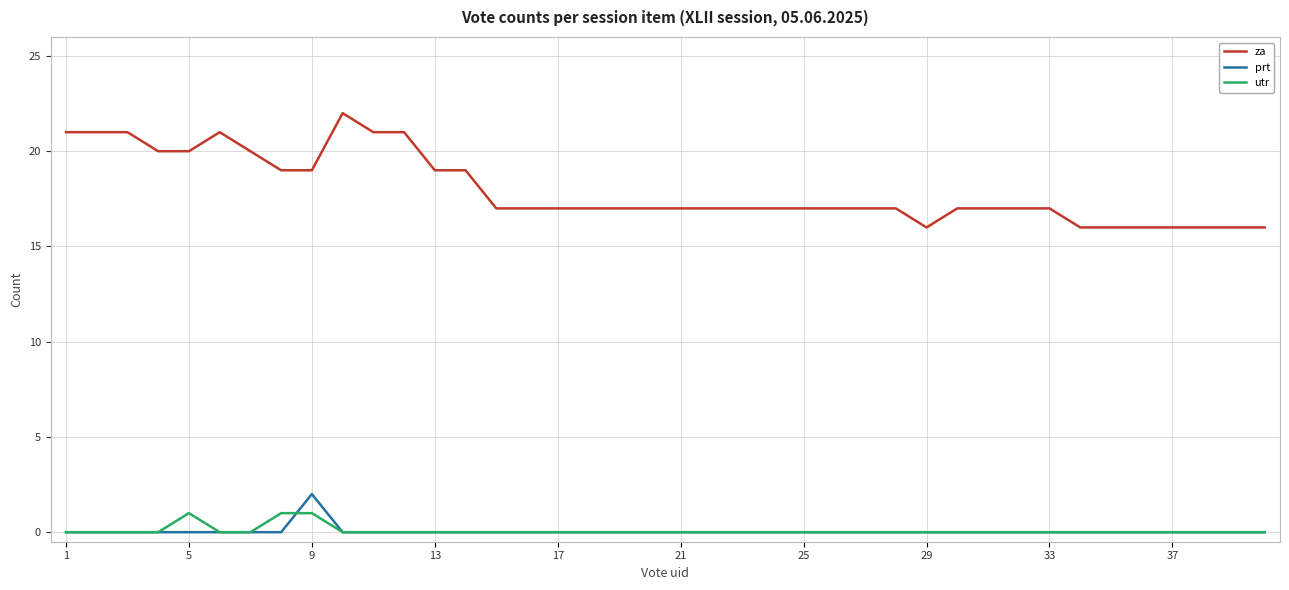

True or false: za and utr cross at least once.

False